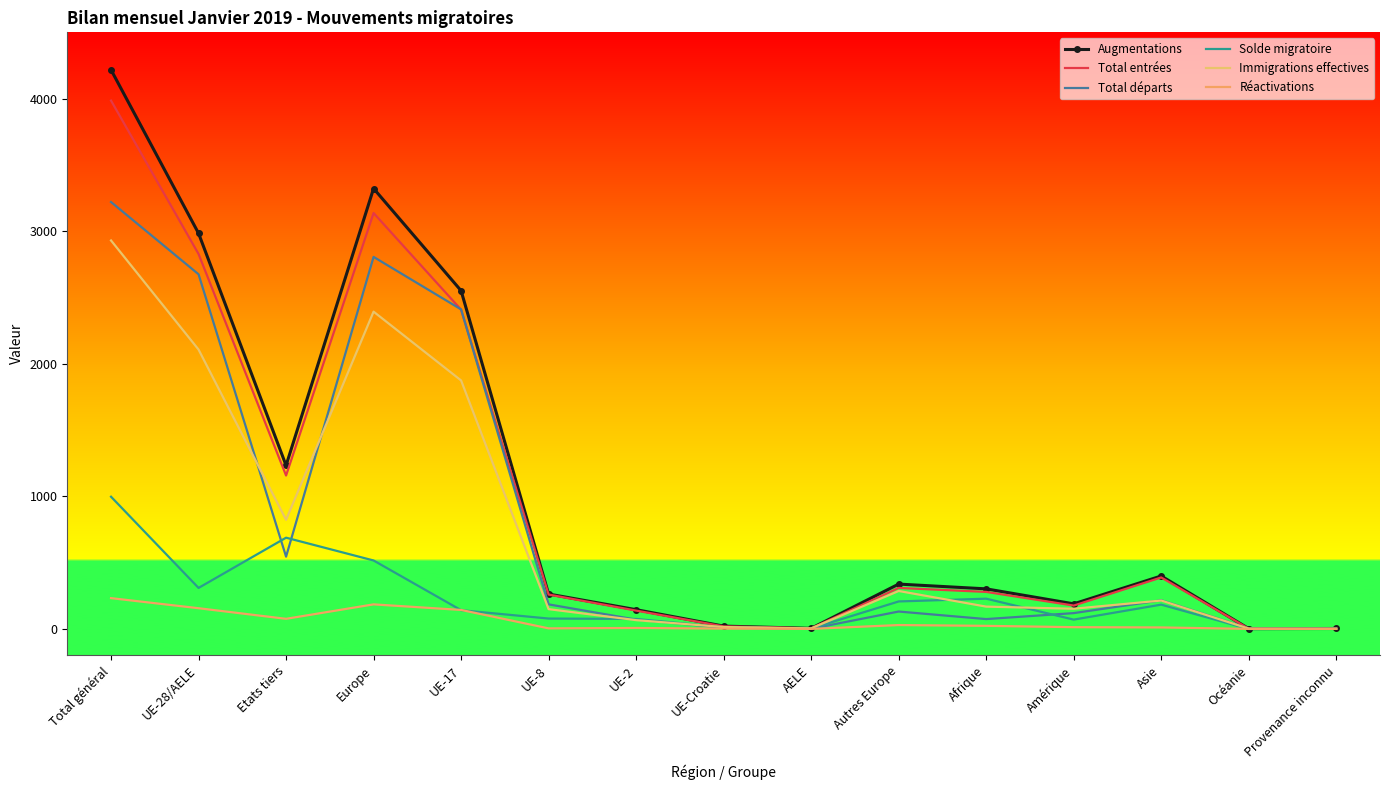

What is the minimum value for Augmentations?

2